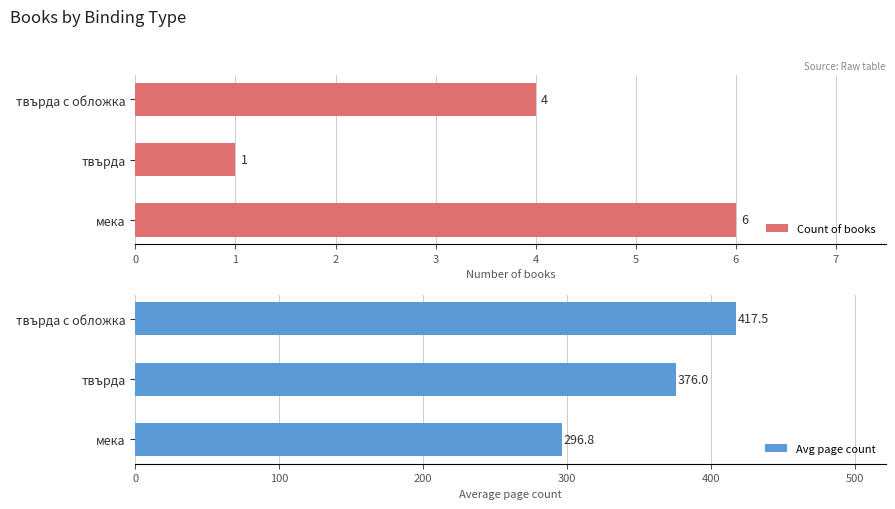

Is it true that Count of books equals 6 at твърда с обложка?

False